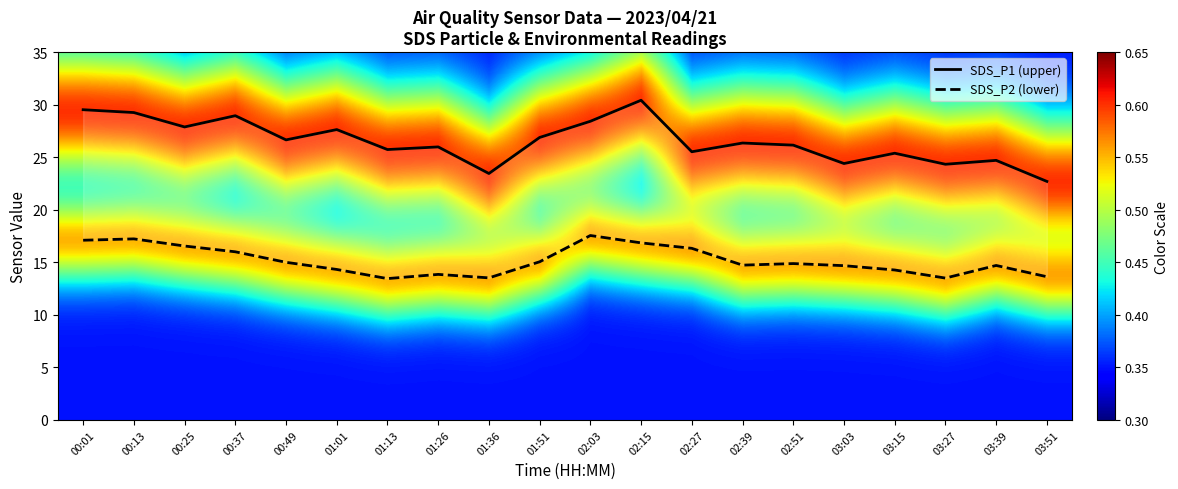

What is the average value of the SDS_P2 series?

15.2